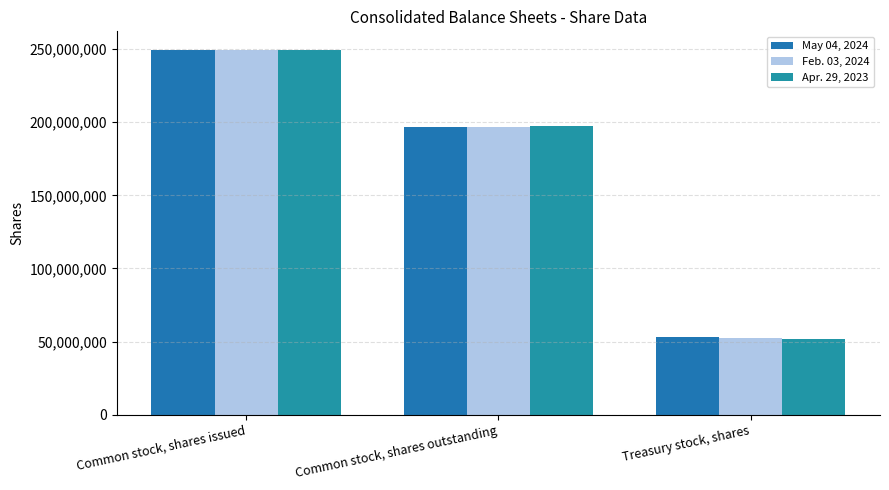

What is the maximum value shown in the chart?

249566000